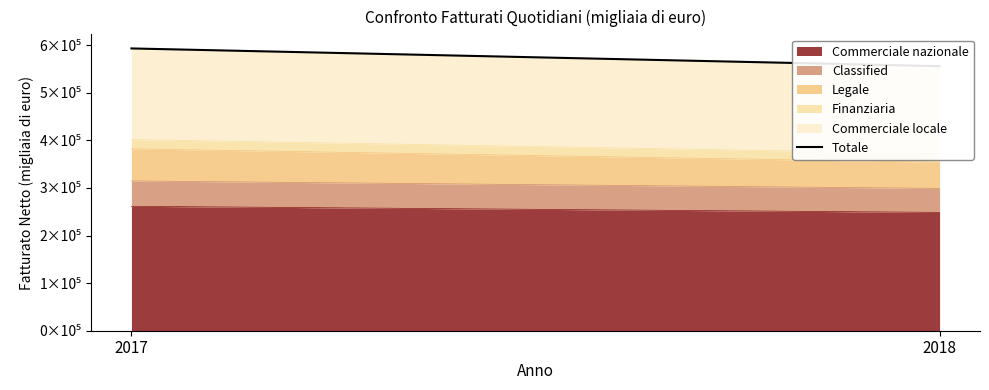

Reading left to right, what are all the values shown in this chart?

2017=593217	2018=555977